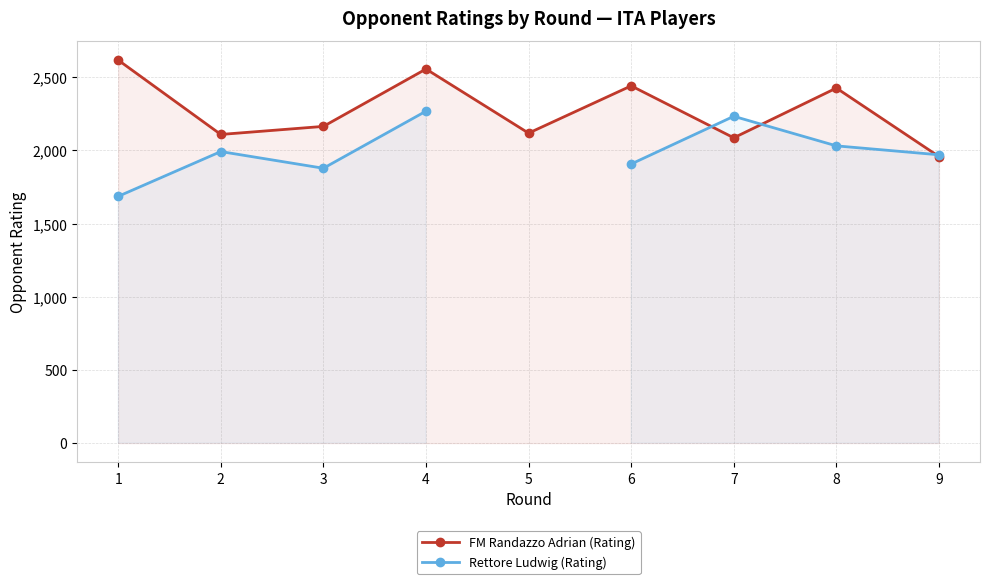

Rank the series by their maximum value, from lowest to highest.

Rettore Ludwig (Rating), FM Randazzo Adrian (Rating)